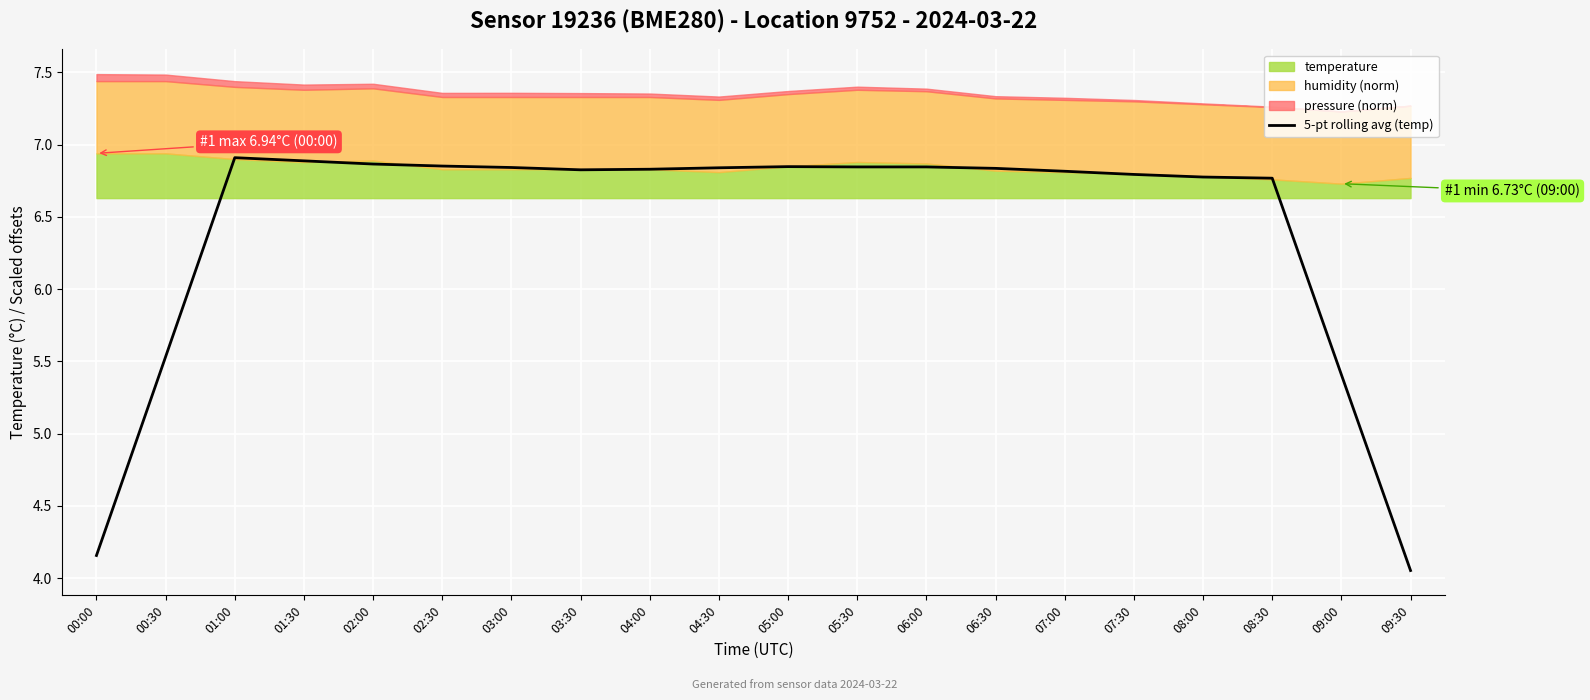

Where does the data first go above 6?

01:00